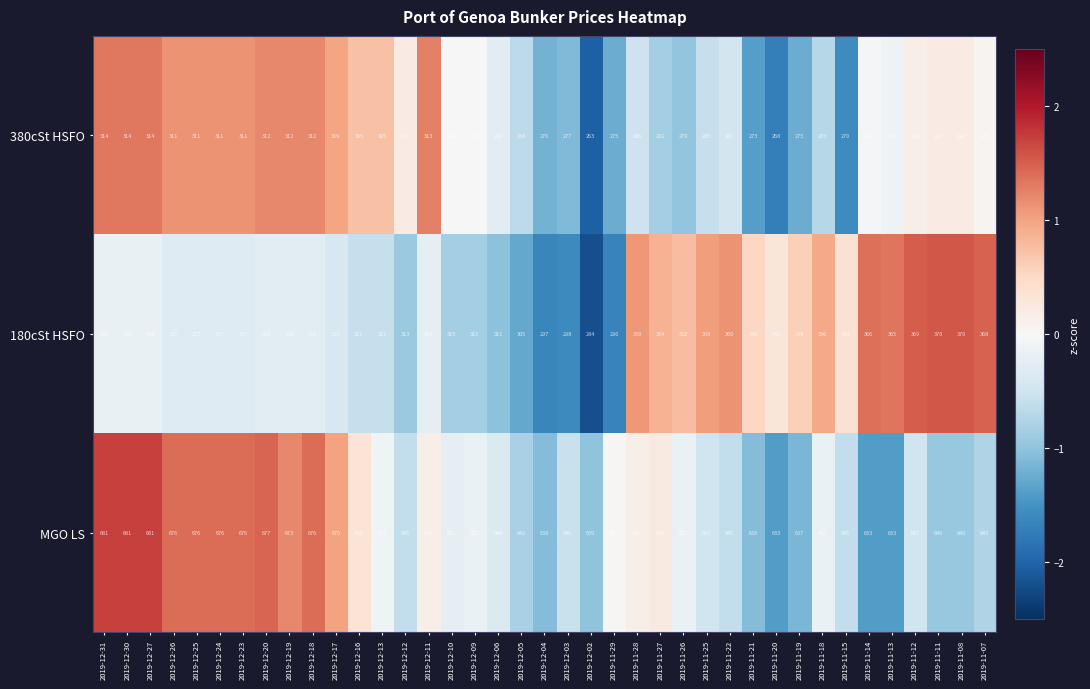

What is the total value across all series at 2019-12-19?

1313